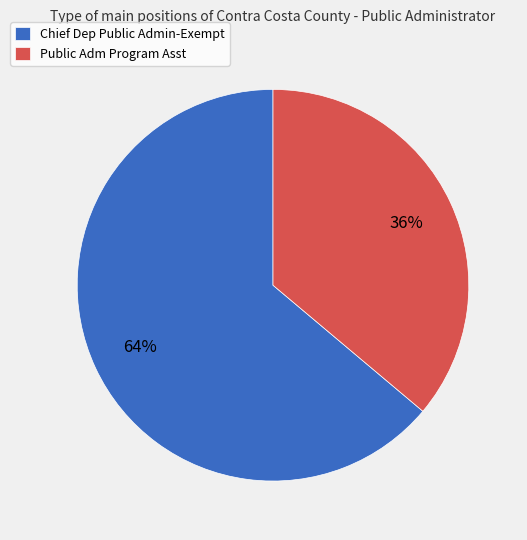

Which slice is the largest?

Chief Dep Public Admin-Exempt